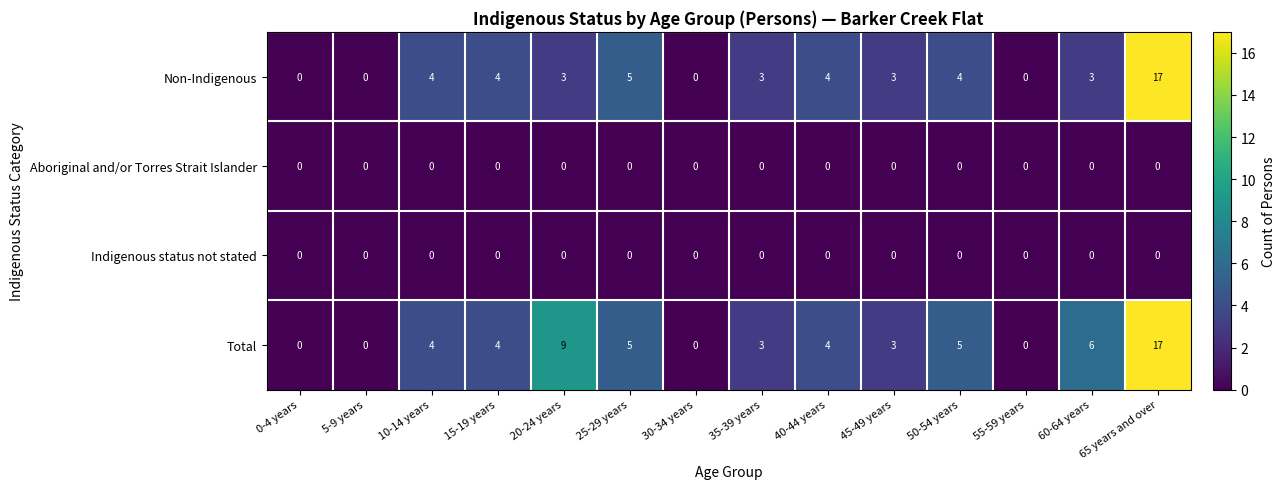

What is the spread (max minus min) of values at 20-24 years?

9